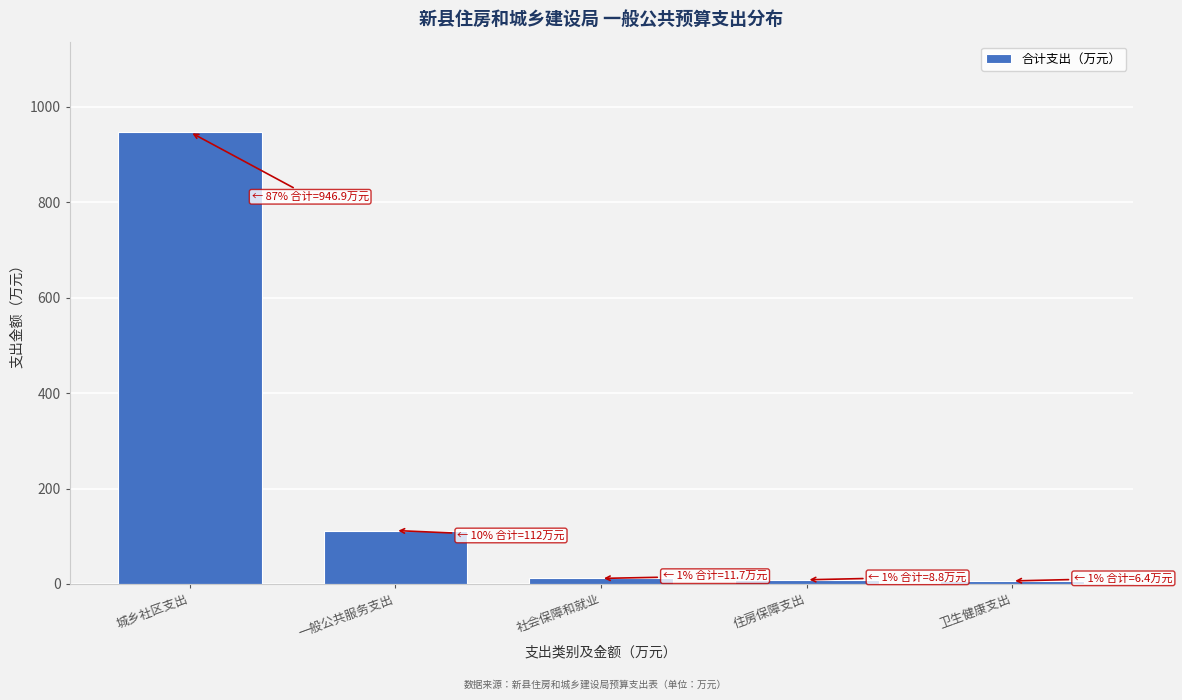

At which label is the value closest to 476?

一般公共服务支出